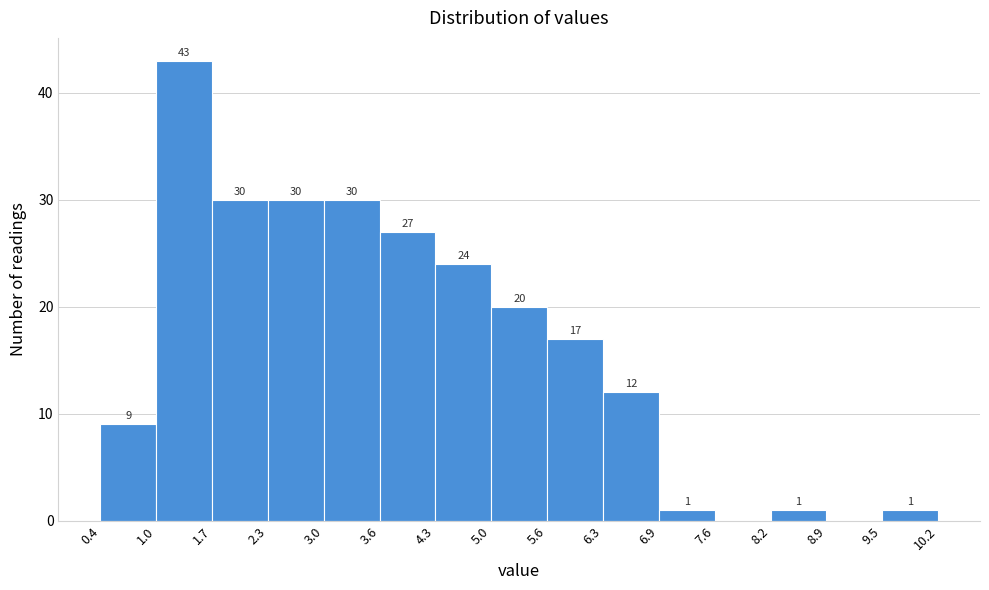

Over which range of the x-axis is the bar tallest?

1.0 to 1.7